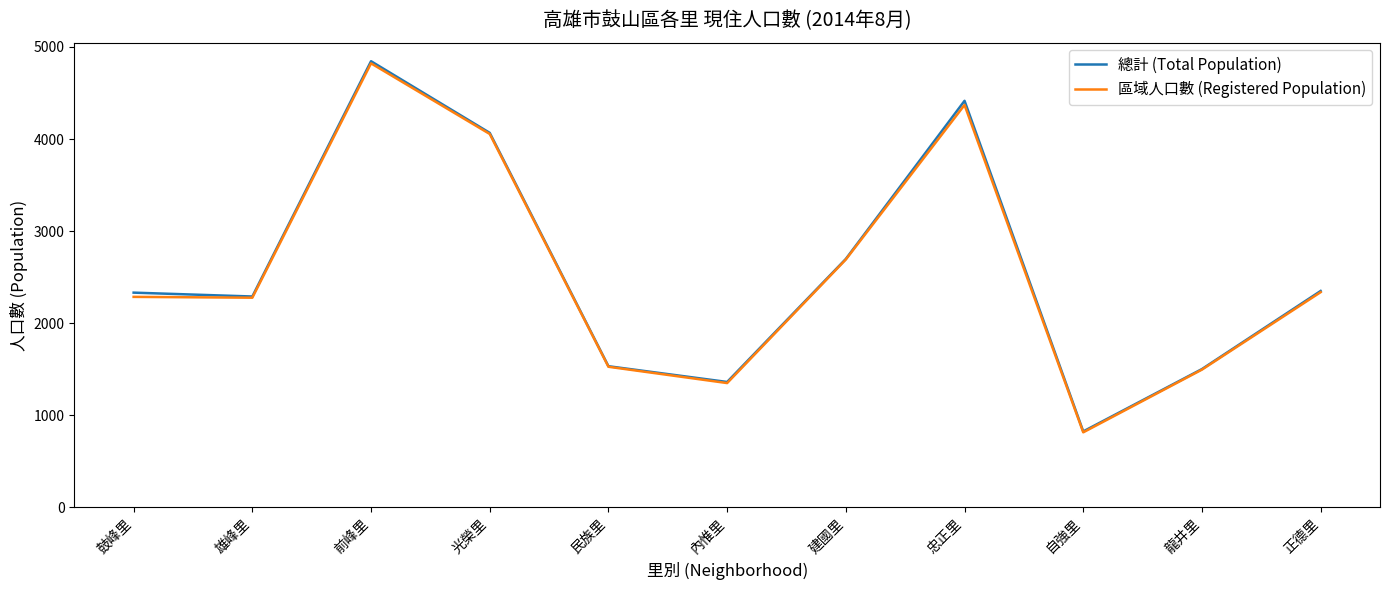

Is it true that 區域人口數 (Registered Population) equals 1350 at 內惟里?

True